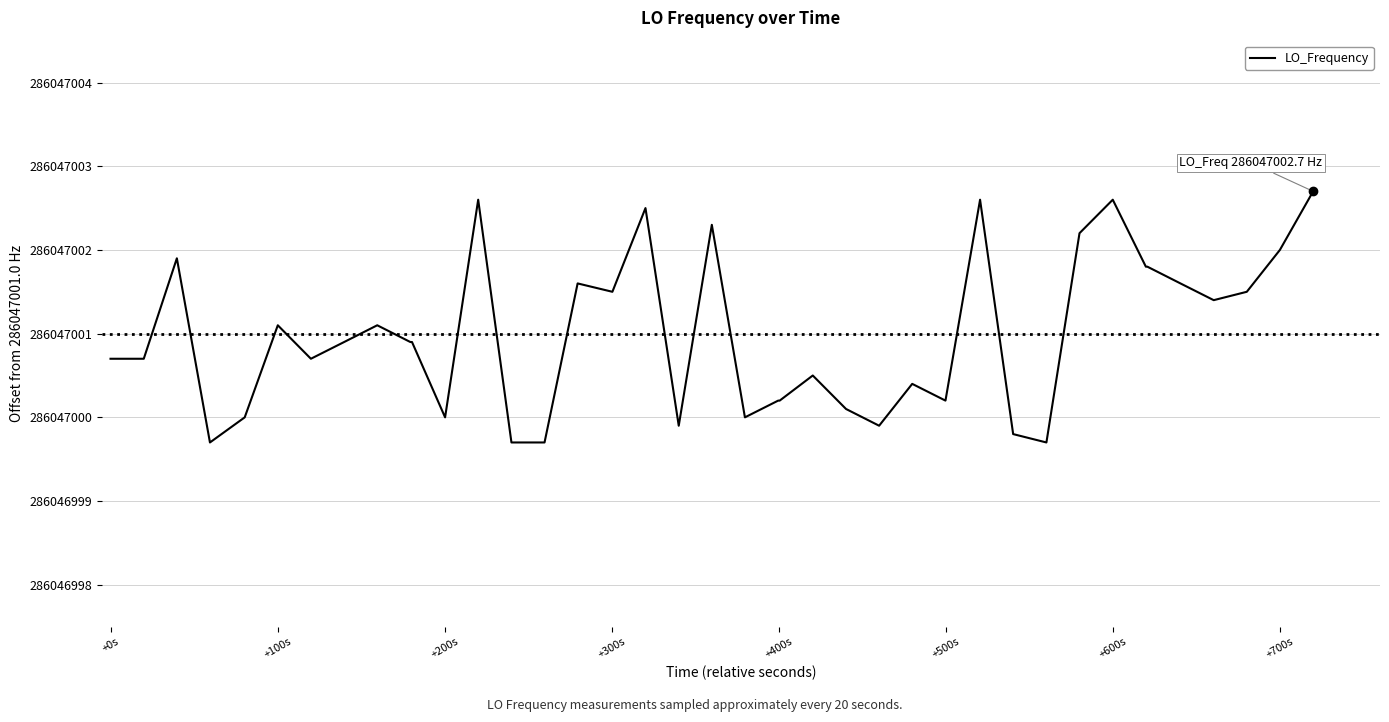

Does the chart have visible grid lines?

Yes